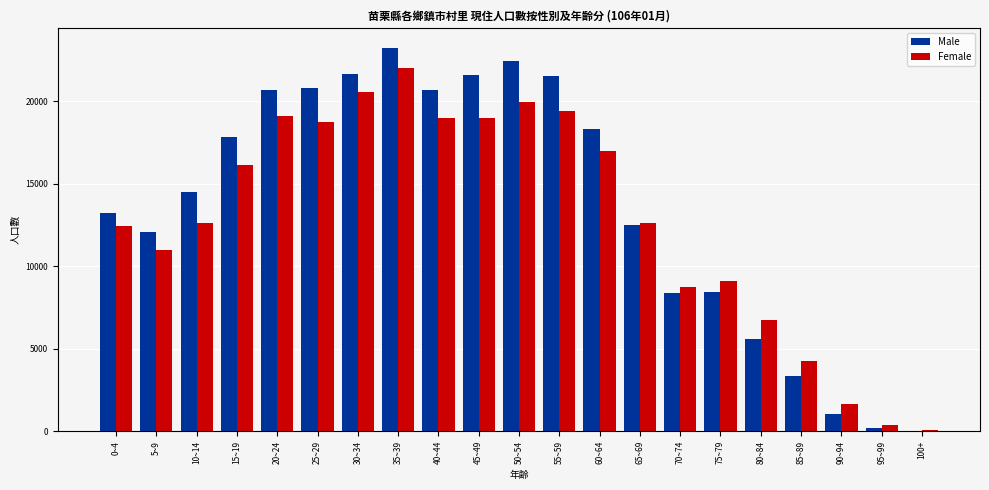

What is the sum of all Female values?

270530